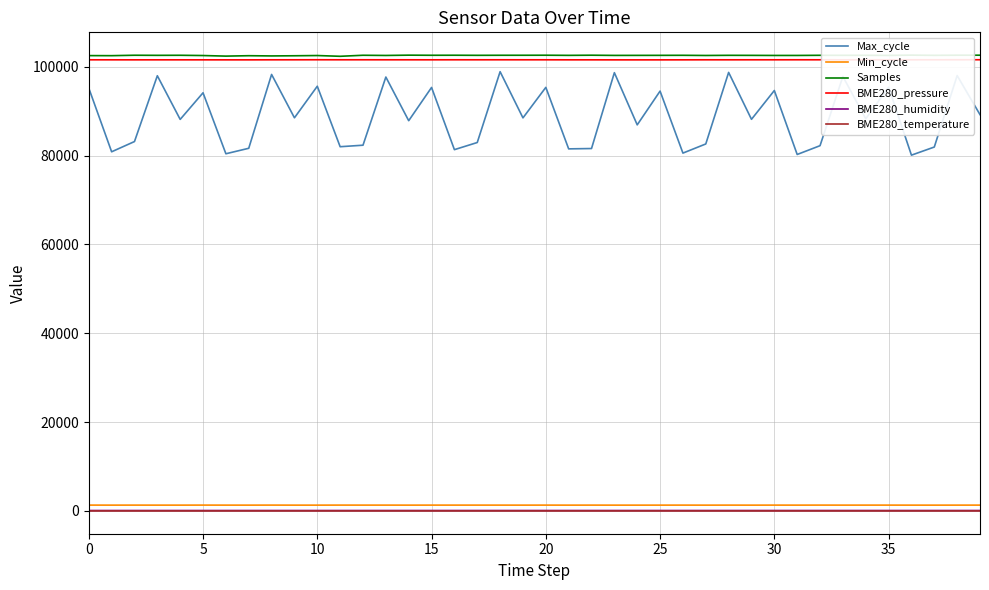

How many values in the Samples series are below 102549?

20